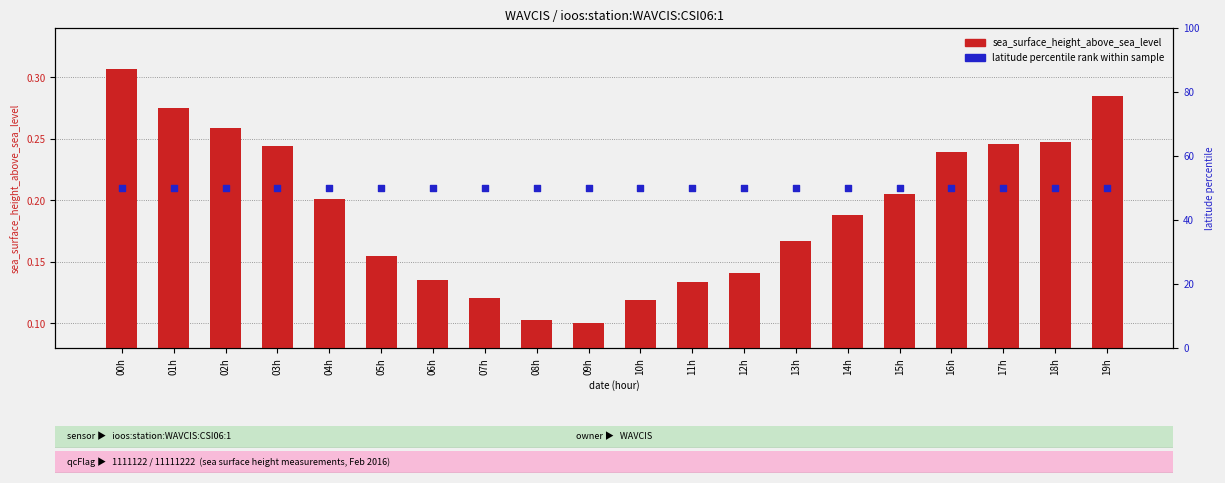

Which series contains the lowest Y value?

sea_surface_height_above_sea_level